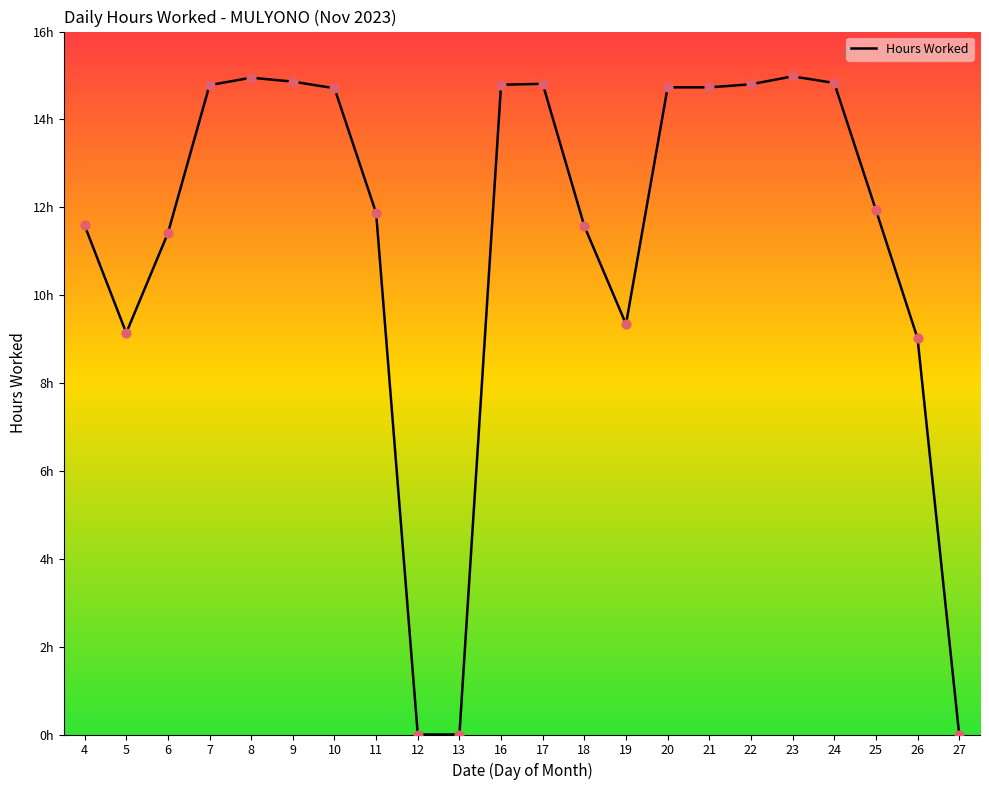

Which has a higher value, 8 or 7?

8